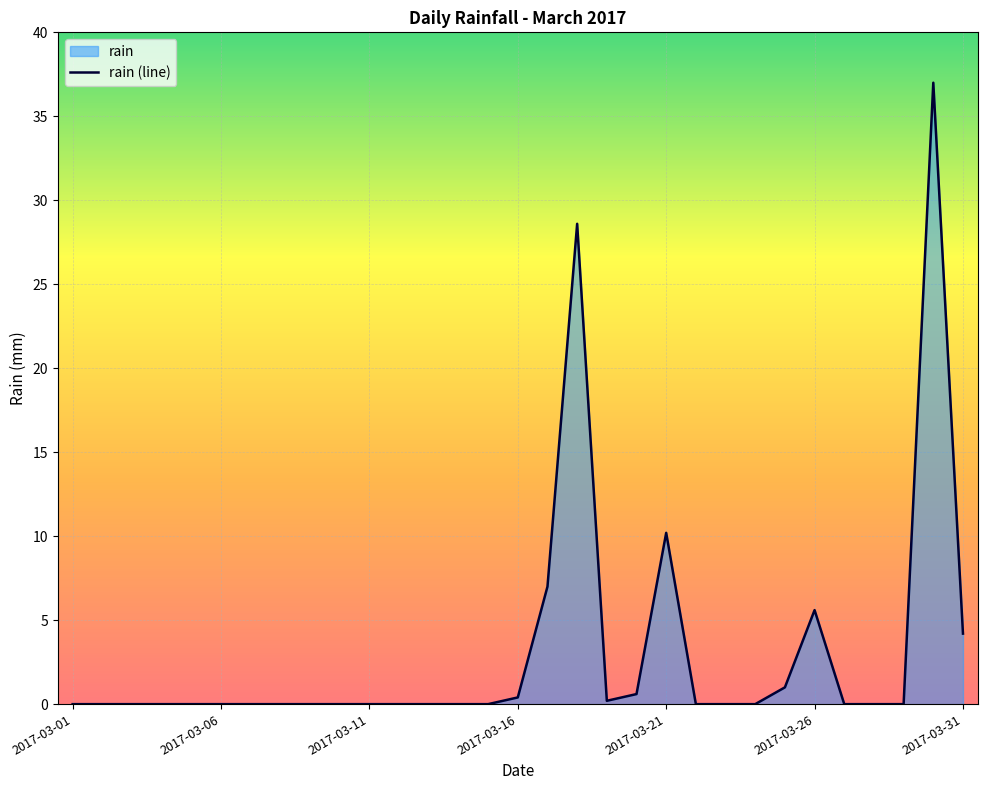

Reading left to right, transcribe all the data shown in this chart.

0.0	0.0	0.0	0.0	0.0	0.0	0.0	0.0	0.0	0.0	0.0	0.0	0.0	0.0	0.0	0.4	7.0	28.6	0.2	0.6	10.2	0.0	0.0	0.0	1.0	5.6	0.0	0.0	0.0	37.0	4.2